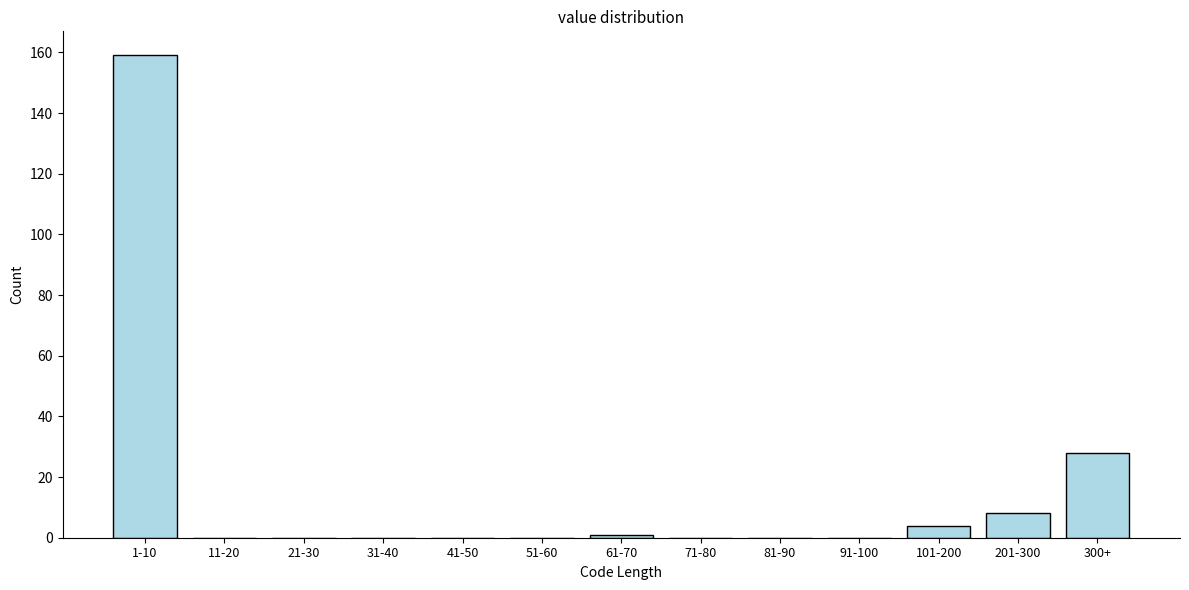

Reading right to left, transcribe all the data shown in this chart.

300+=28	201-300=8	101-200=4	91-100=0	81-90=0	71-80=0	61-70=1	51-60=0	41-50=0	31-40=0	21-30=0	11-20=0	1-10=159